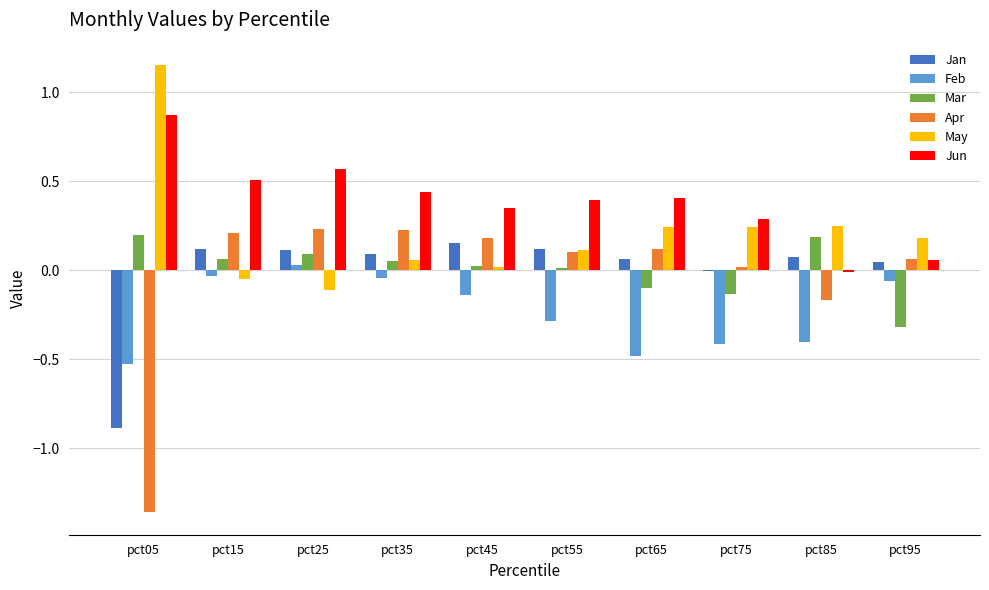

The Apr series shows 0.1 at pct95. True or false?

True